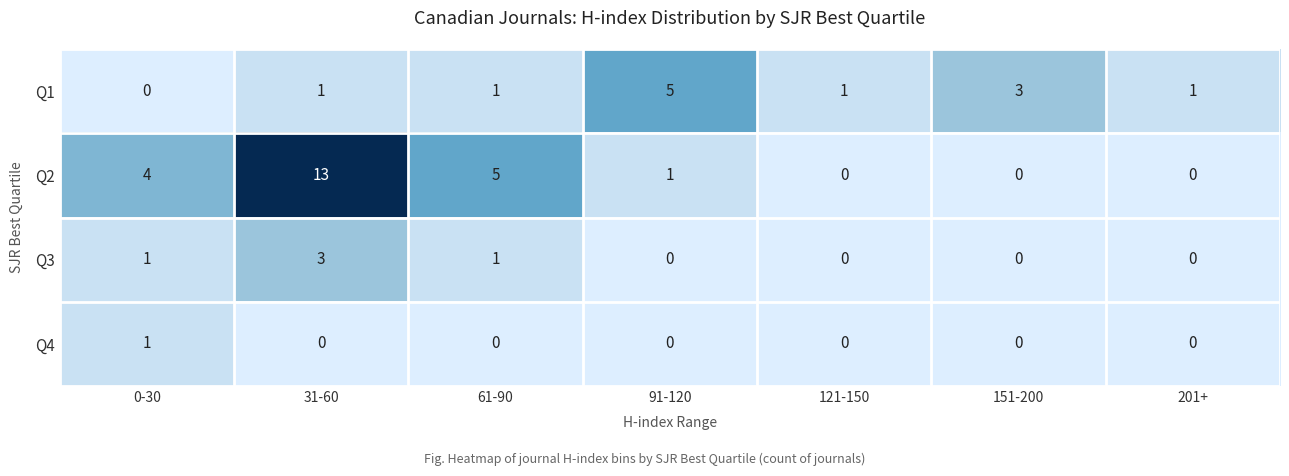

How many data points does each series have?

7